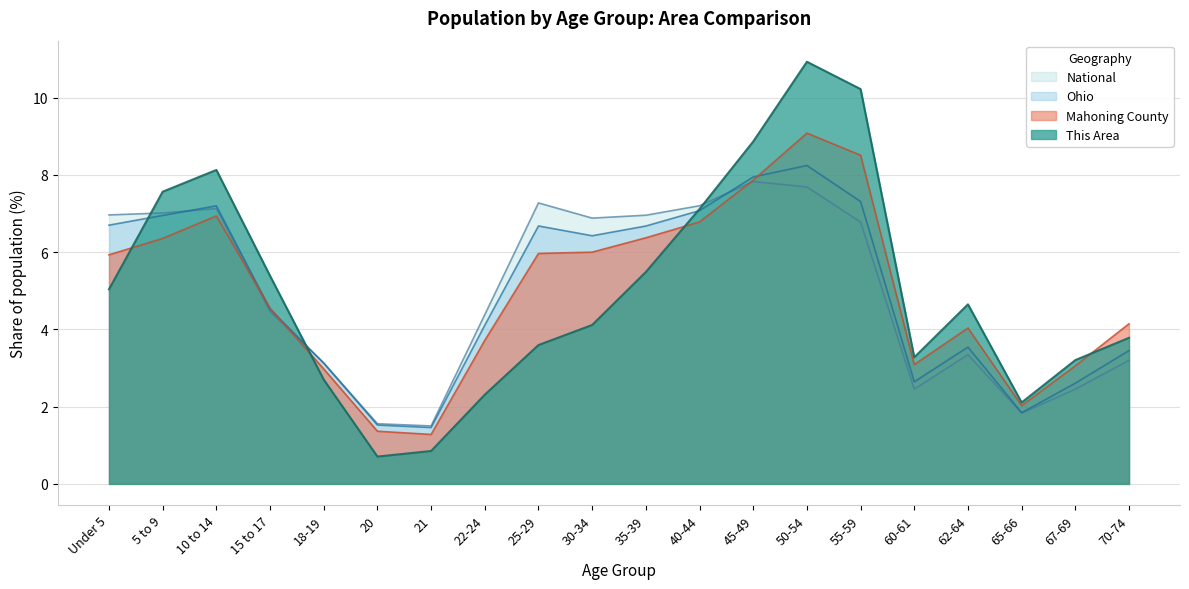

Is the value of Ohio at 70-74 greater than the value of Mahoning County at 21?

Yes